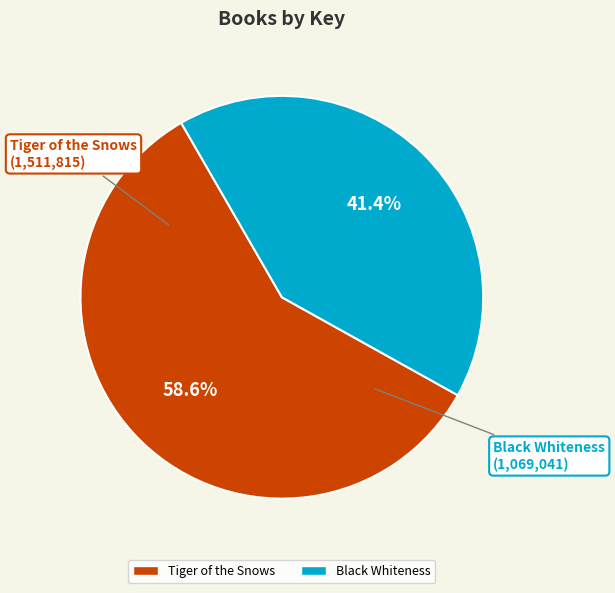

To the nearest percent, what portion does Black Whiteness represent?

41%